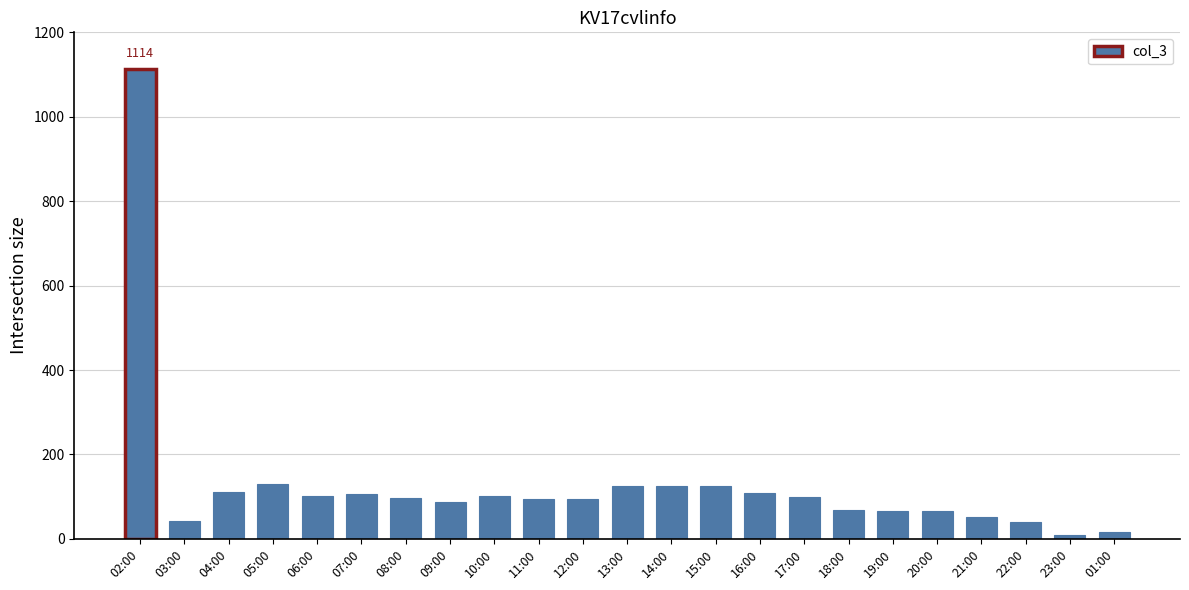

What is the difference between the maximum and minimum values?

1104